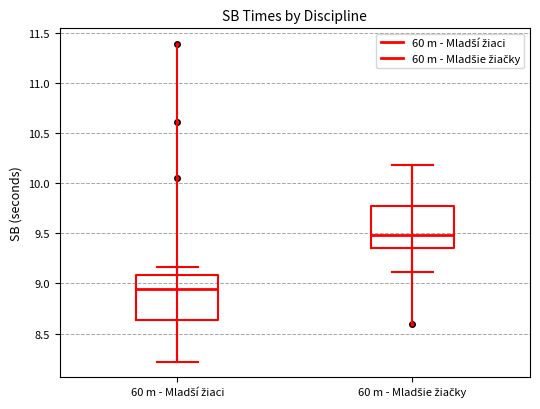

Reading left to right, read every box against the y-axis: the position of its median line, the range the box covers, and the ends of its whiskers. The values are not printed on the chart, so give them approximately, as read against the axis.

60 m - Mladší žiaci: median 8.95, box 8.65 to 9.10, whiskers 8.20 to 9.15
60 m - Mladšie žiačky: median 9.50, box 9.35 to 9.75, whiskers 9.10 to 10.20